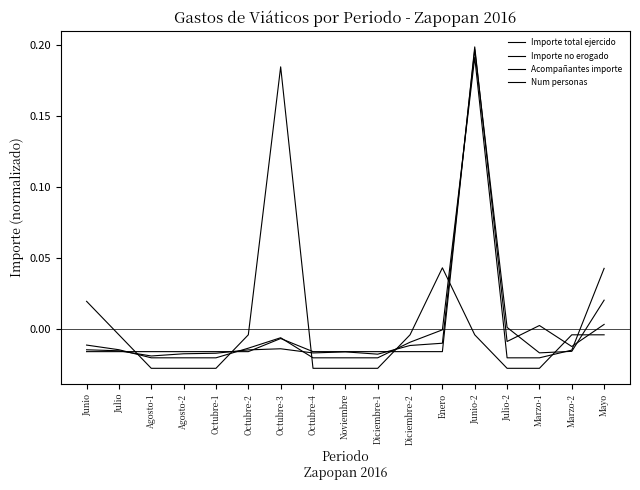

Is this an area chart (filled region under the line)?

No